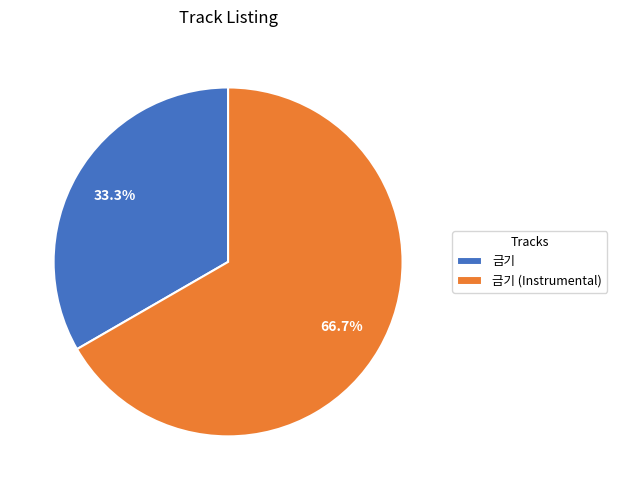

How many segments does this pie chart have?

2